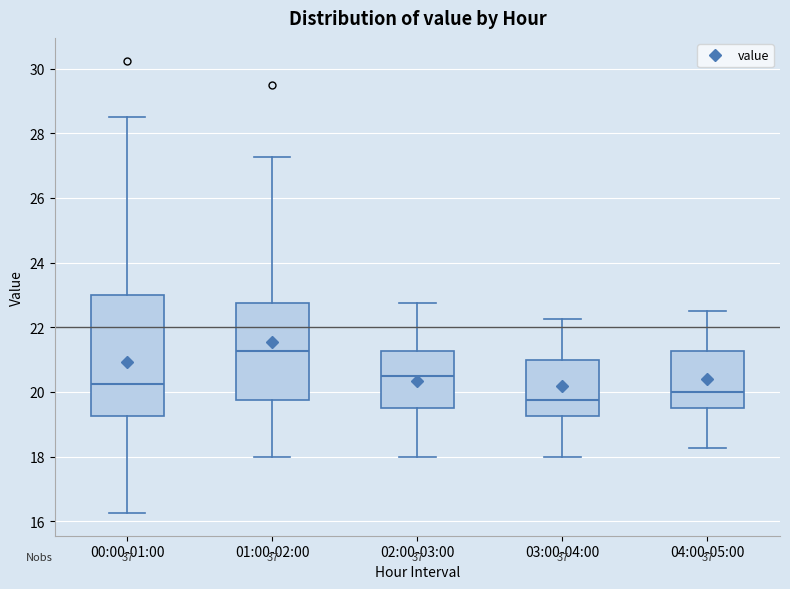

Which box's median line is the lowest?

03:00-04:00